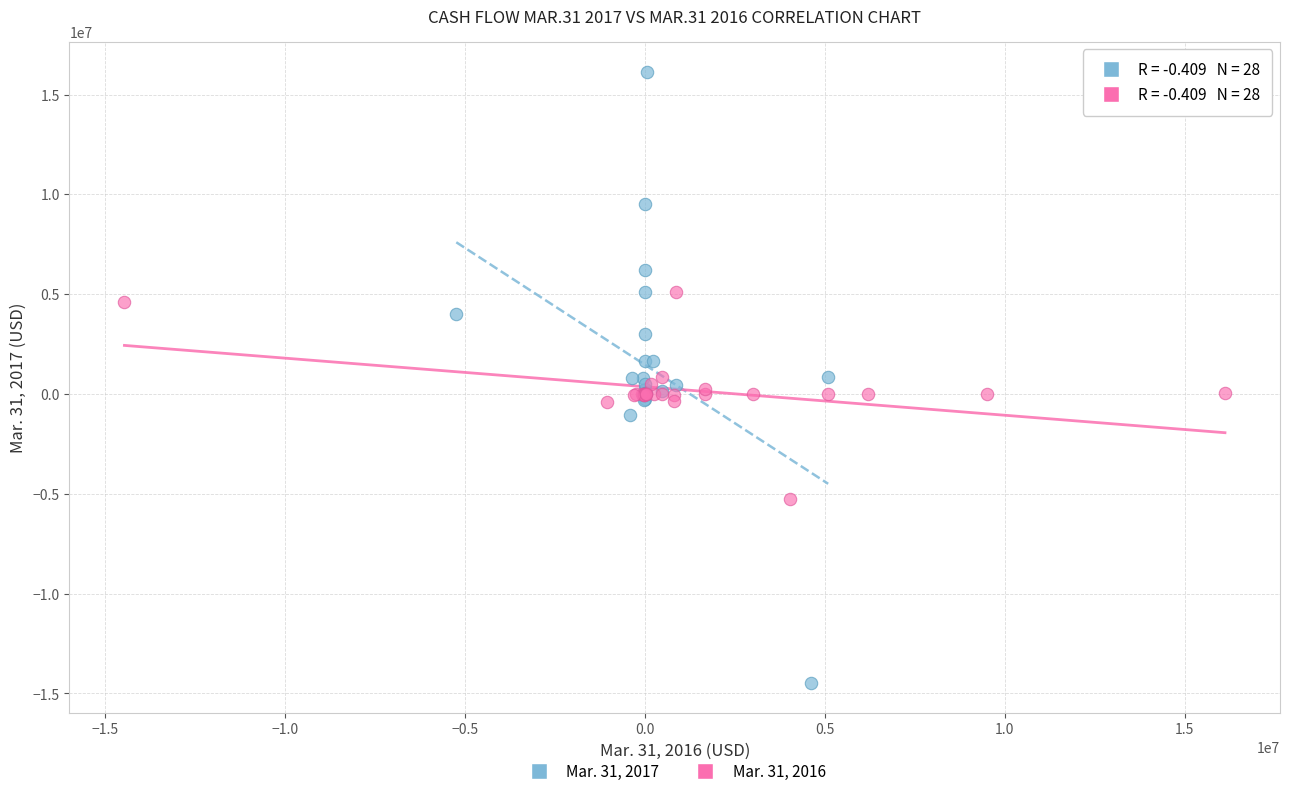

Which series reaches the minimum Y coordinate?

Mar. 31, 2017